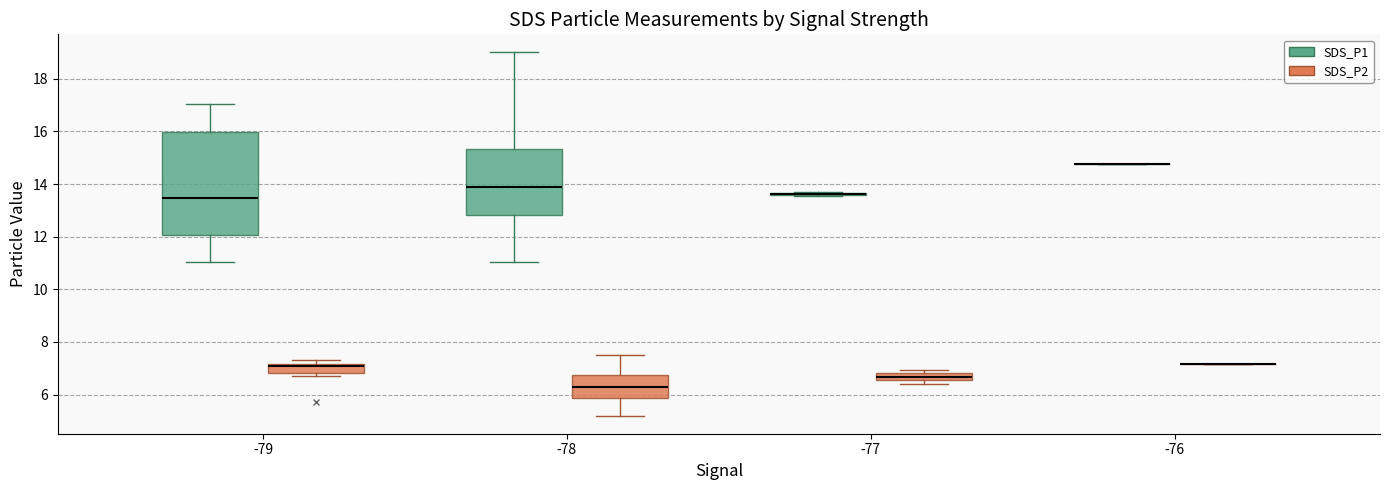

Which box is the tallest, from its lower edge to its upper edge?

-79 (SDS_P1)